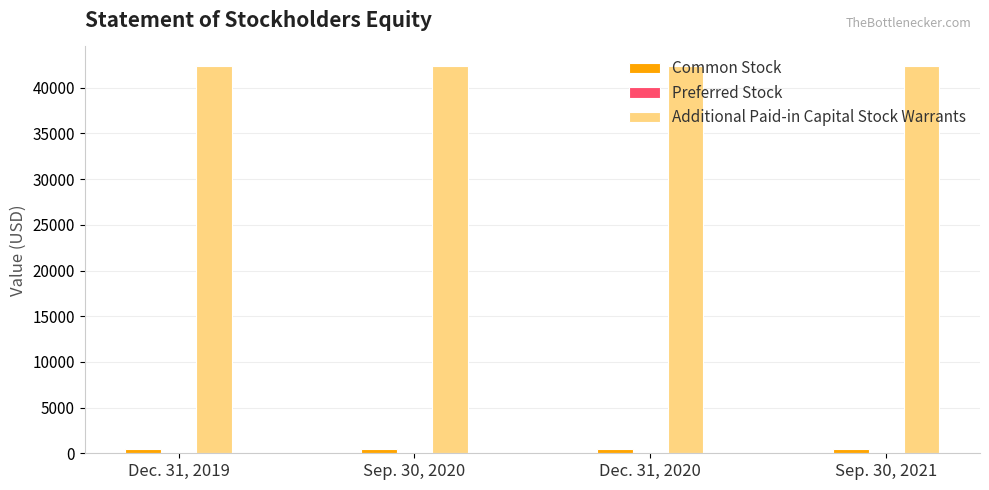

Count the number of data series in this chart.

3